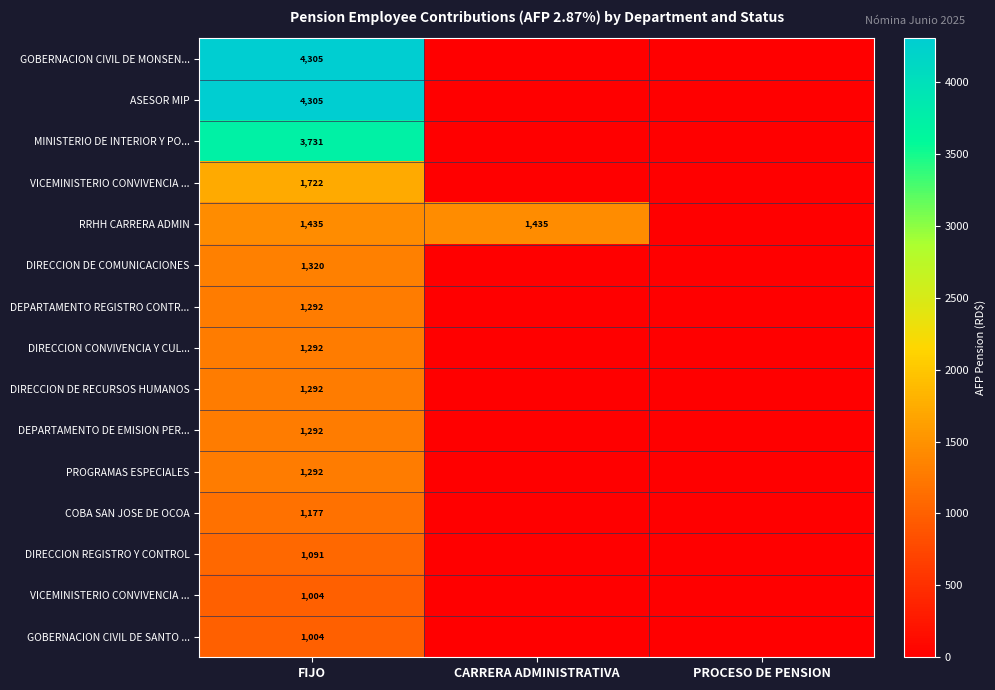

Which category has the lowest value across all series?

CARRERA ADMINISTRATIVA